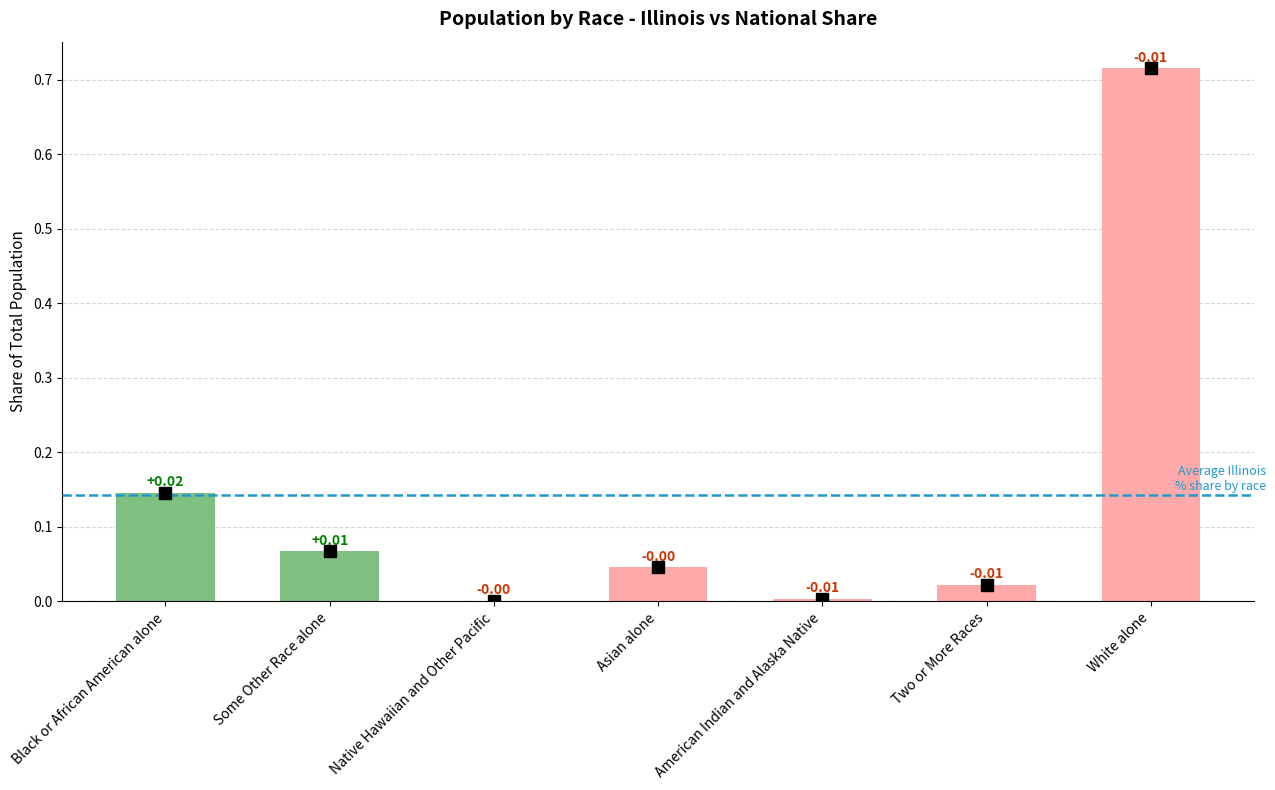

Which has a higher value, Native Hawaiian and Other Pacific or Asian alone?

Asian alone